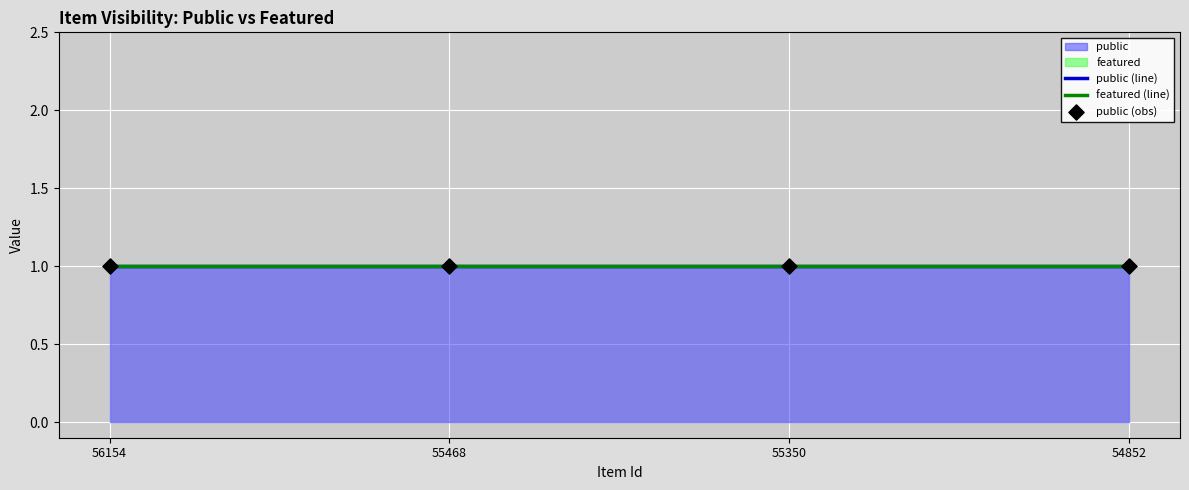

At how many categories does at least one series exceed 0?

4